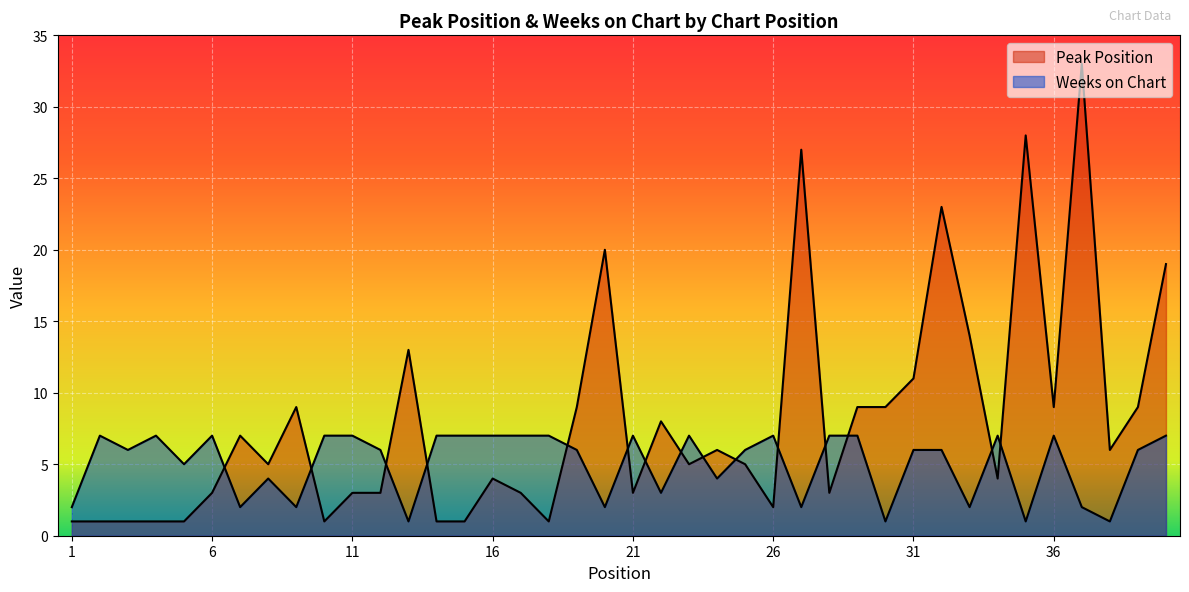

List the series in order of their overall mean, lowest first.

Weeks on Chart, Peak Position